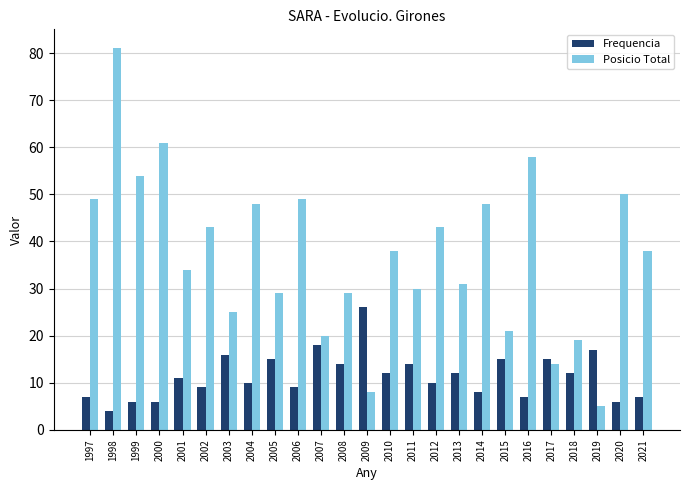

What is the value of the Posicio Total bar at the 4th from the left?

61